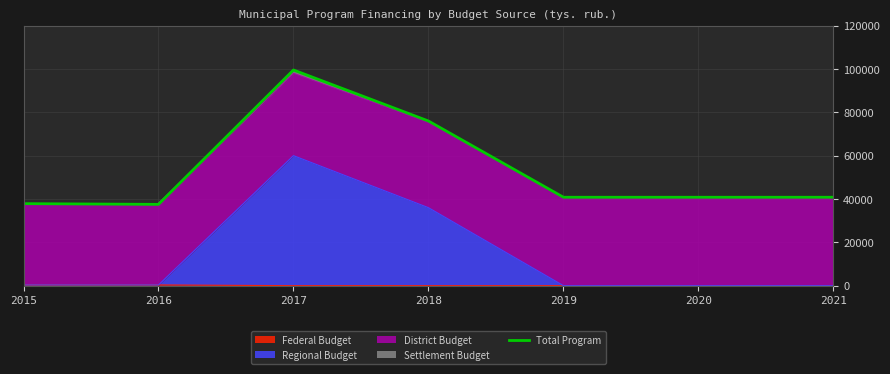

Rank the categories by value from highest to lowest.

2017, 2018, 2019, 2020, 2021, 2015, 2016